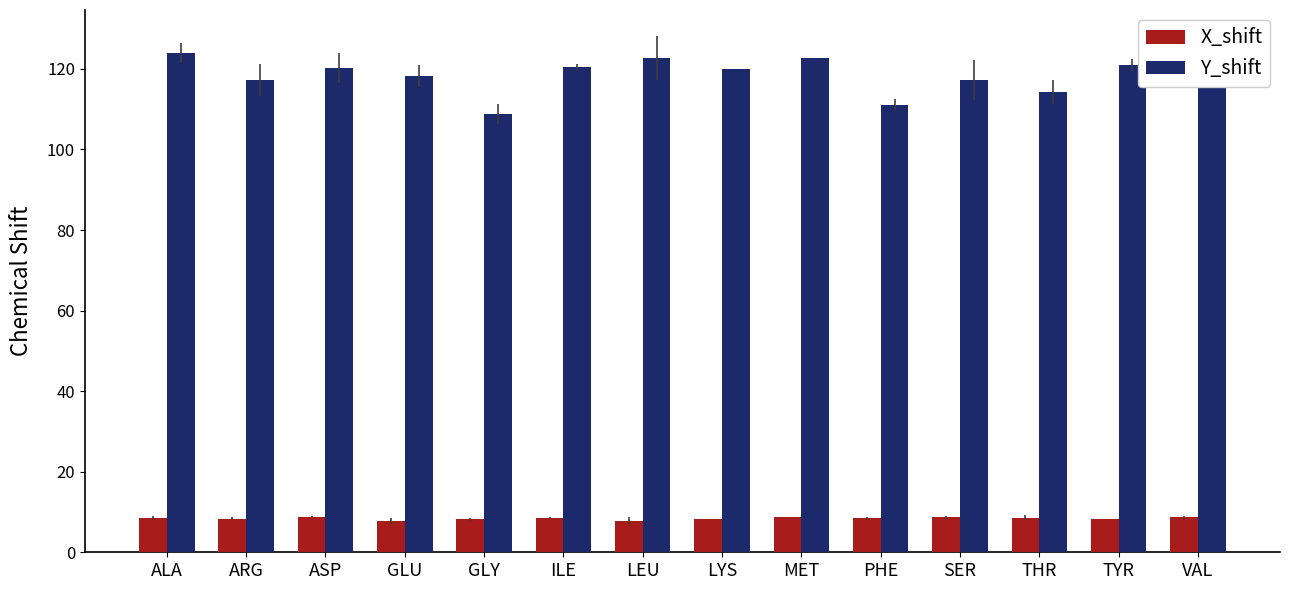

What are all the series names shown in the legend?

X_shift, Y_shift